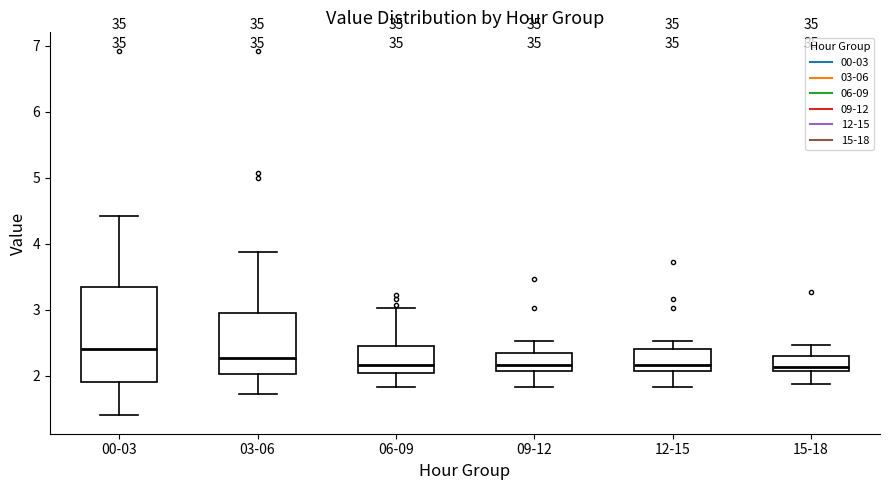

Reading left to right, read every box against the y-axis: the position of its median line, the range the box covers, and the ends of its whiskers. The values are not printed on the chart, so give them approximately, as read against the axis.

00-03: median 2.4, box 1.9 to 3.4, whiskers 1.4 to 4.4
03-06: median 2.3, box 2.0 to 3.0, whiskers 1.7 to 3.9
06-09: median 2.2, box 2.1 to 2.5, whiskers 1.8 to 3.0
09-12: median 2.2, box 2.1 to 2.4, whiskers 1.8 to 2.5
12-15: median 2.2, box 2.1 to 2.4, whiskers 1.8 to 2.5
15-18: median 2.1 (just above the box's lower edge), box 2.1 to 2.3, whiskers 1.9 to 2.5